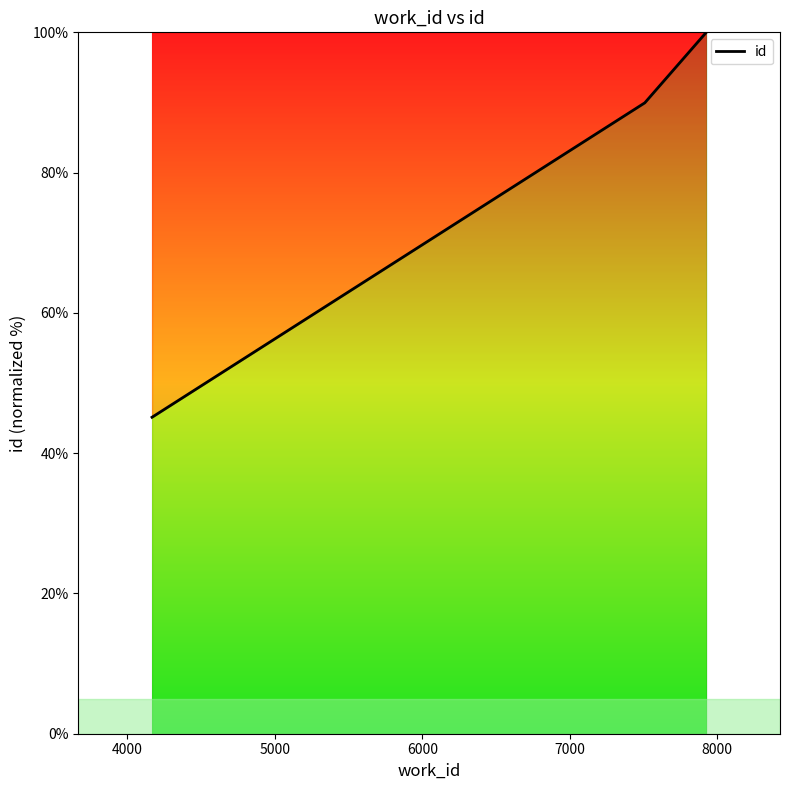

What is the sum of all values?

235.1